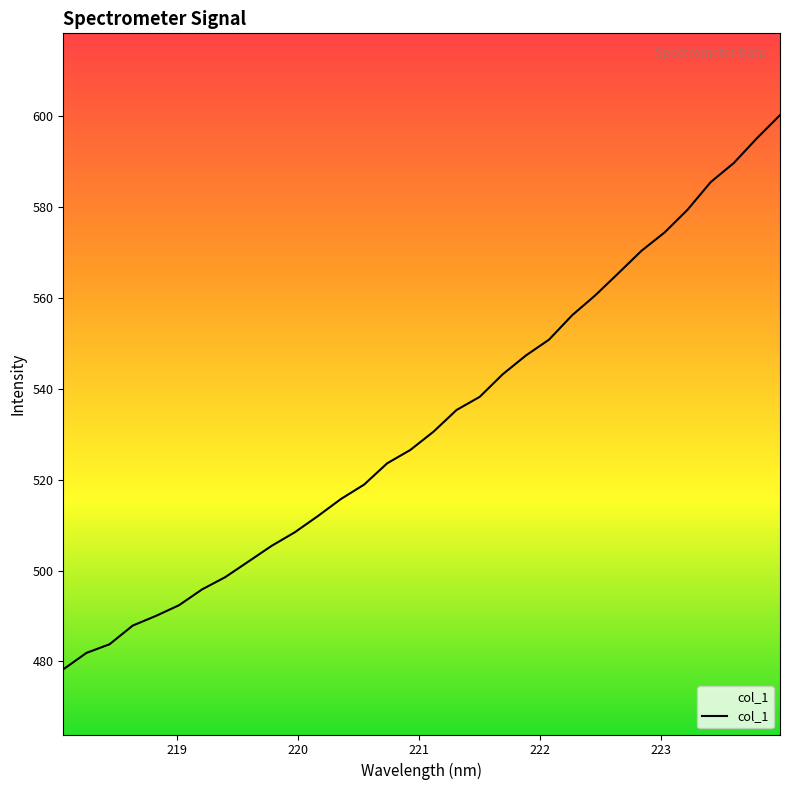

What is the average value?

532.6